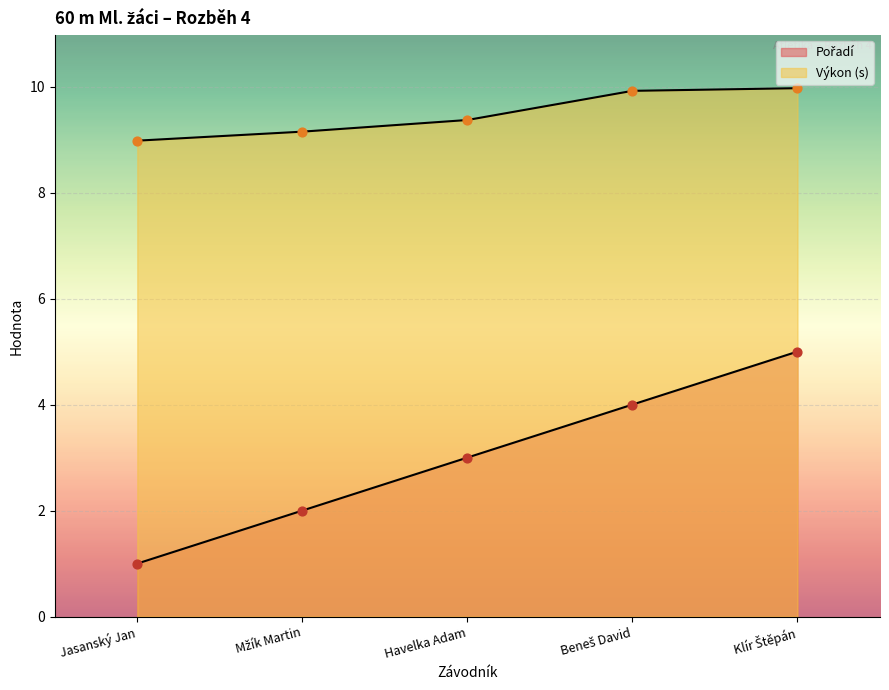

At how many categories does at least one series exceed 2?

5